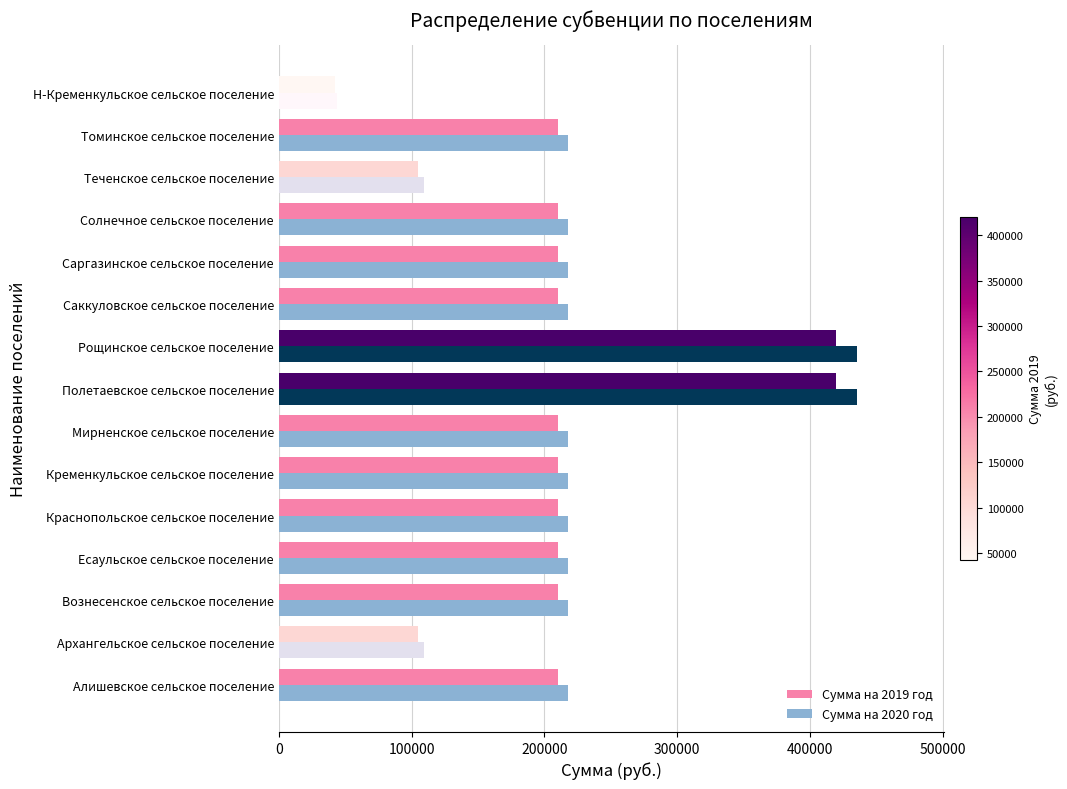

What is the minimum value shown in the chart?

42200